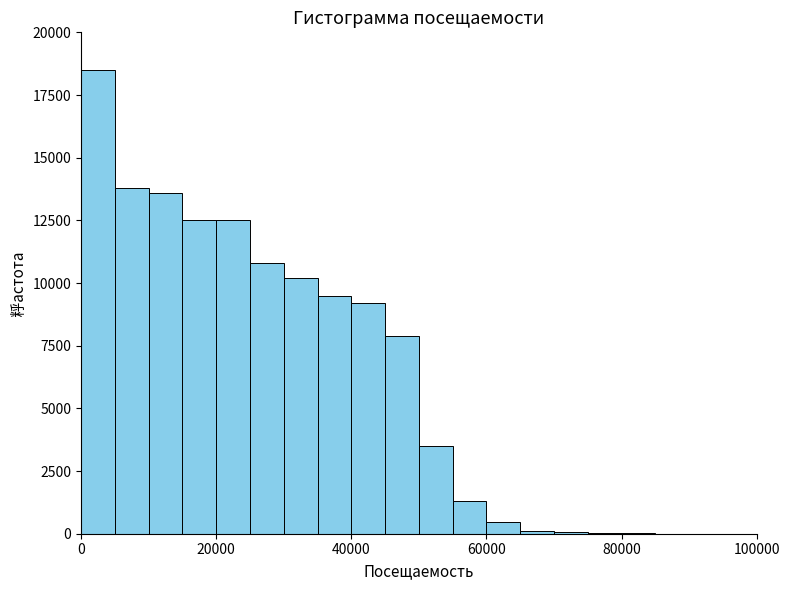

Read against the x-axis, roughly where is the centre of the tallest bar?

2000